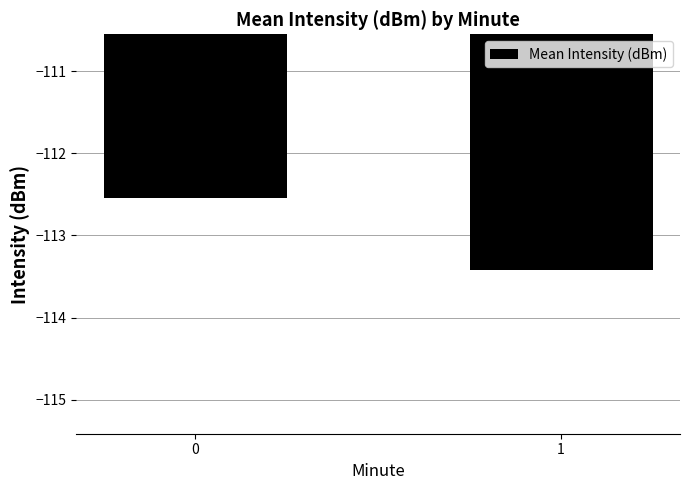

List the labels in order of value, largest first.

0, 1